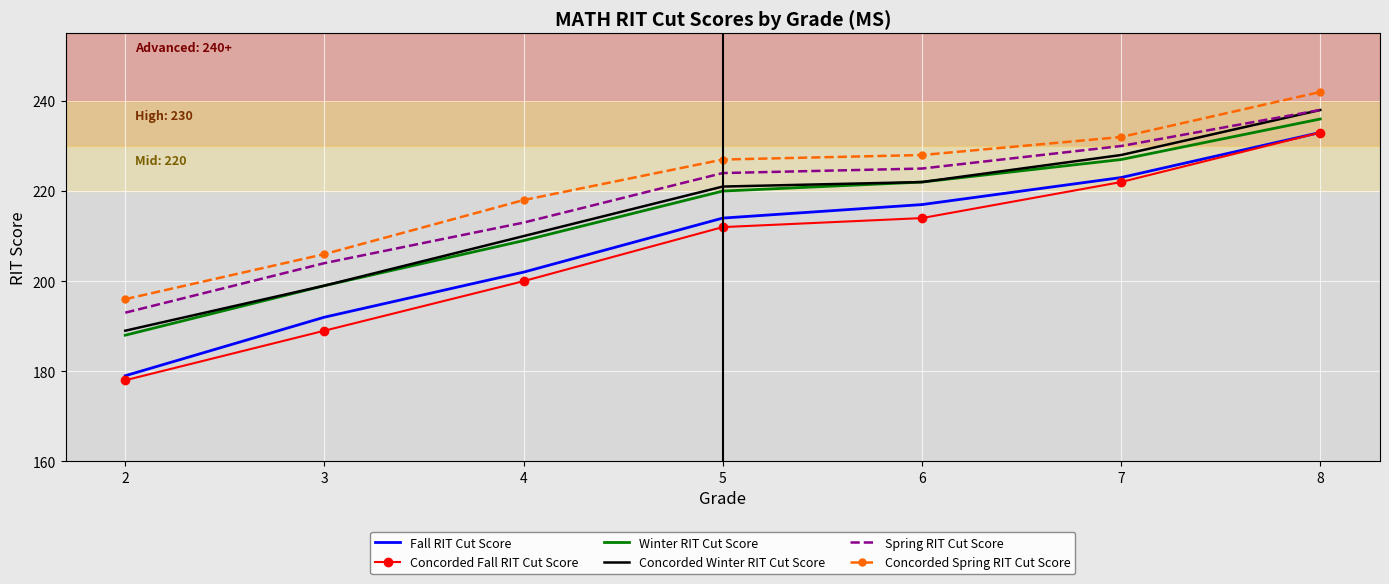

Reading left to right, what are all the values shown in this chart?

Fall RIT Cut Score: 2=179	3=192	4=202	5=214	6=217	7=223	8=233
Concorded Fall RIT Cut Score: 2=178	3=189	4=200	5=212	6=214	7=222	8=233
Winter RIT Cut Score: 2=188	3=199	4=209	5=220	6=222	7=227	8=236
Concorded Winter RIT Cut Score: 2=189	3=199	4=210	5=221	6=222	7=228	8=238
Spring RIT Cut Score: 2=193	3=204	4=213	5=224	6=225	7=230	8=238
Concorded Spring RIT Cut Score: 2=196	3=206	4=218	5=227	6=228	7=232	8=242